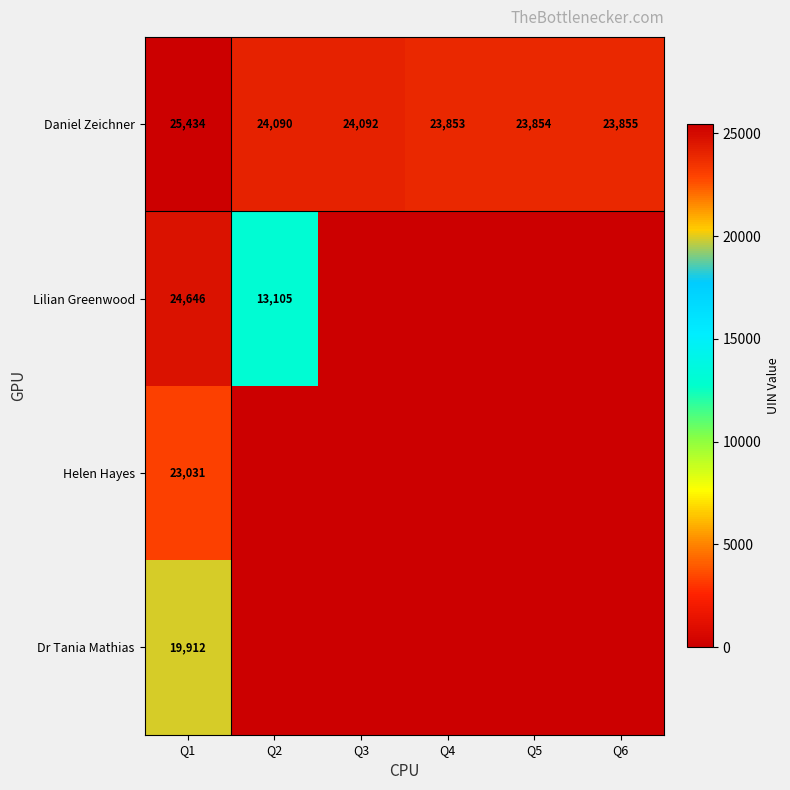

What is the highest value of the Daniel Zeichner series?

25434